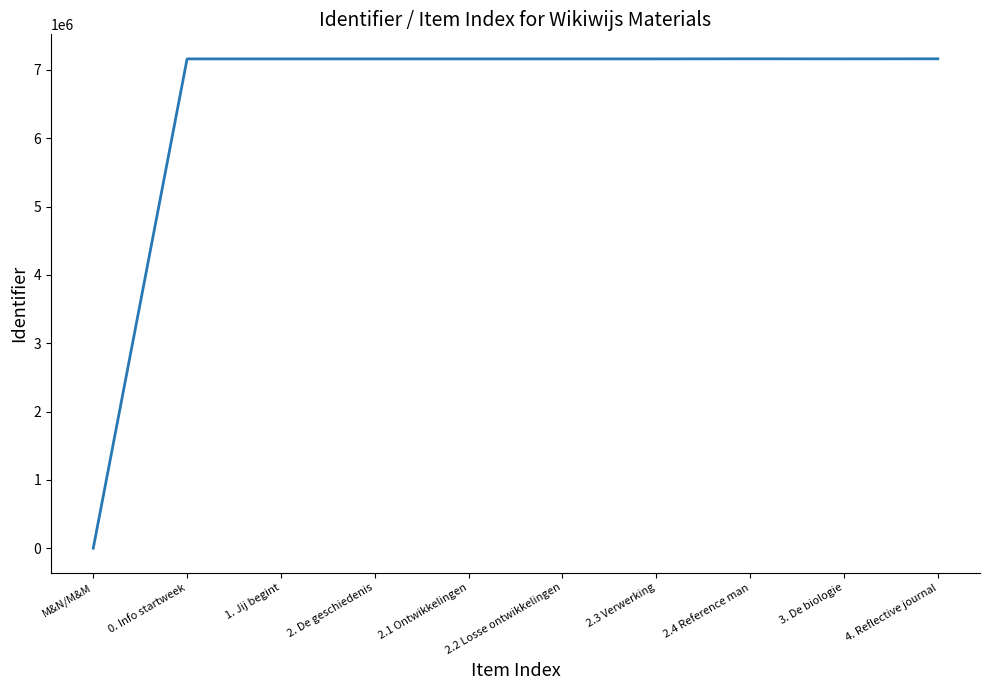

What is the ratio of the value at 2.4 Reference man to the value at 2.3 Verwerking?

1.0